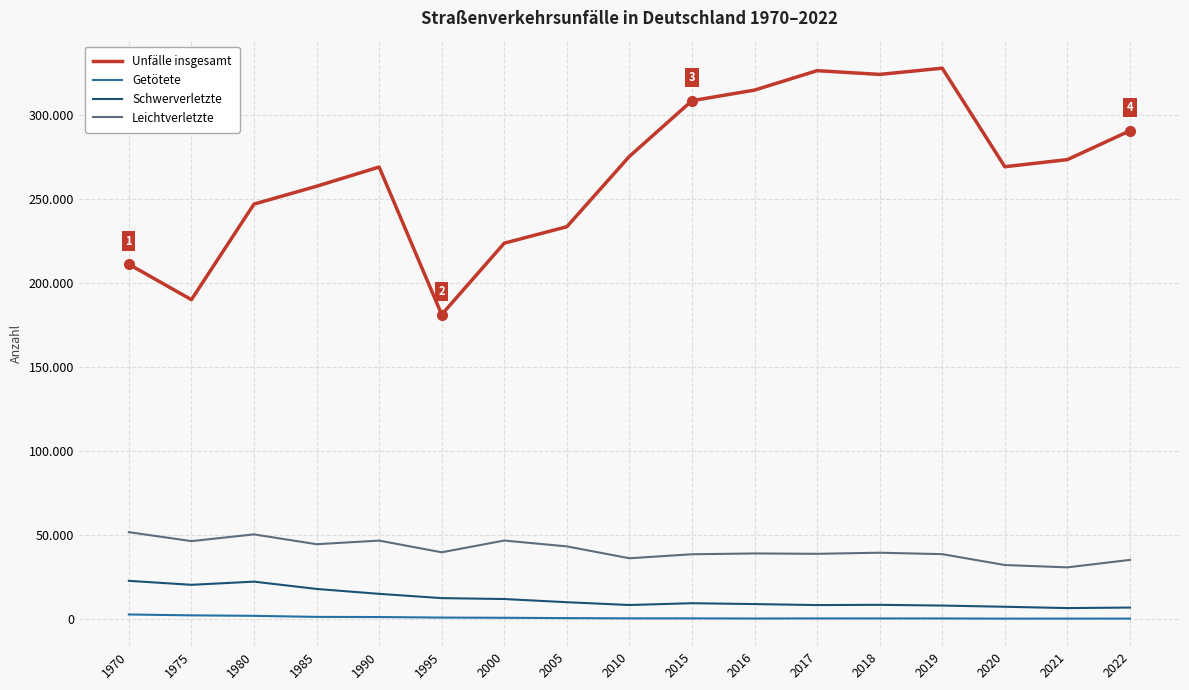

Does the chart have visible grid lines?

Yes